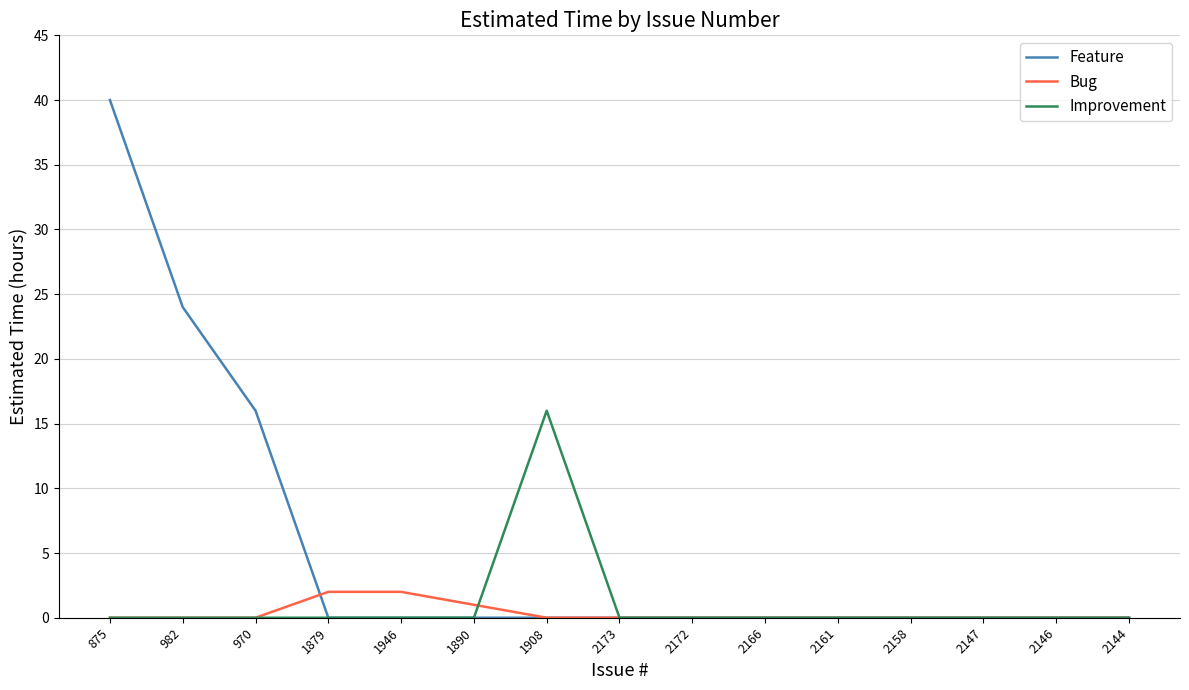

What is the maximum value for Feature?

40